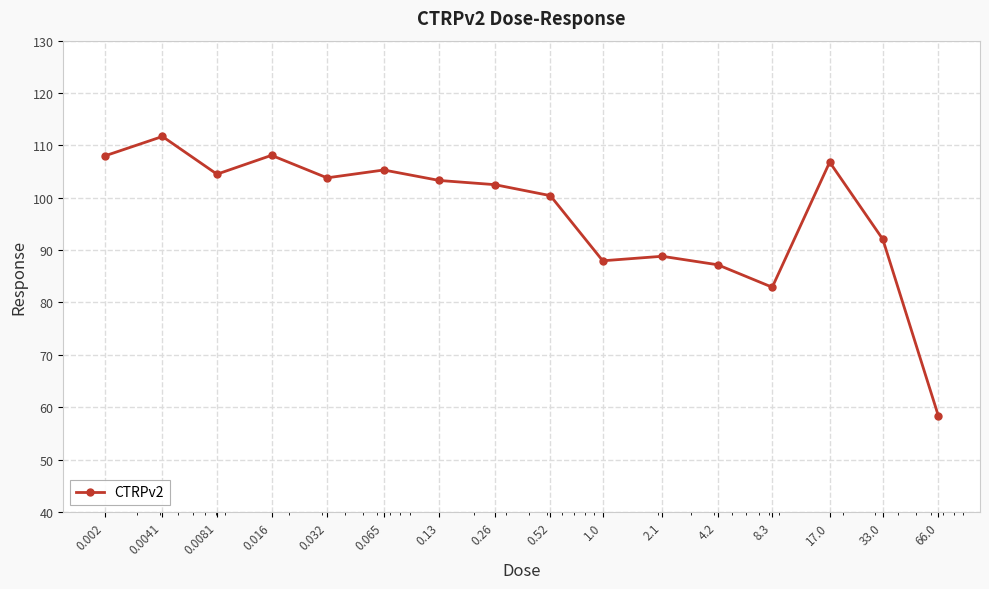

What is the value of the 1st point from the left?

108.0